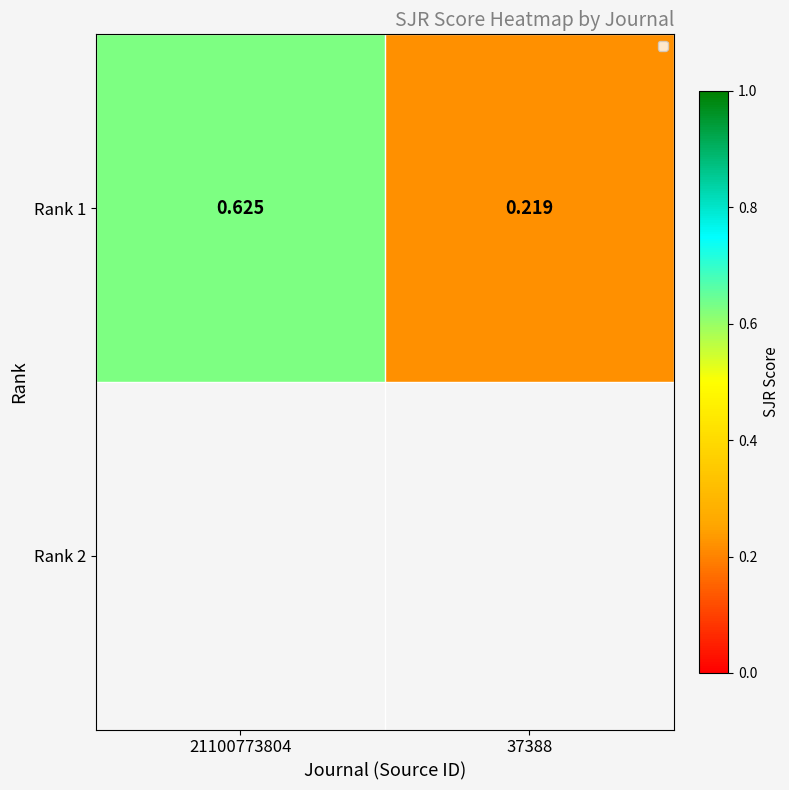

The value at 21100773804 is 1.0. True or false?

False